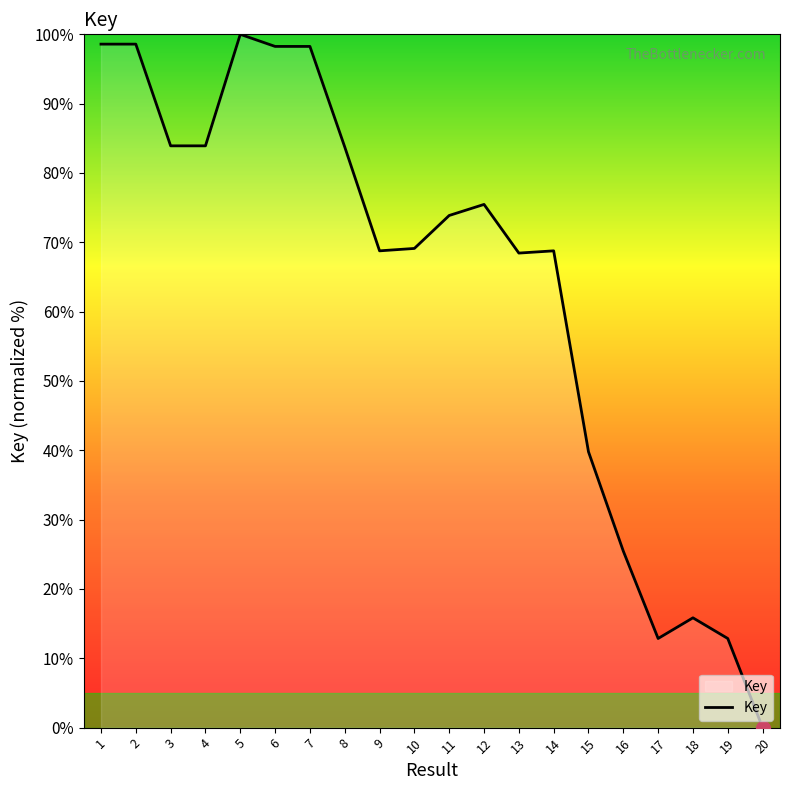

What is the difference between the maximum and minimum values?

100.0